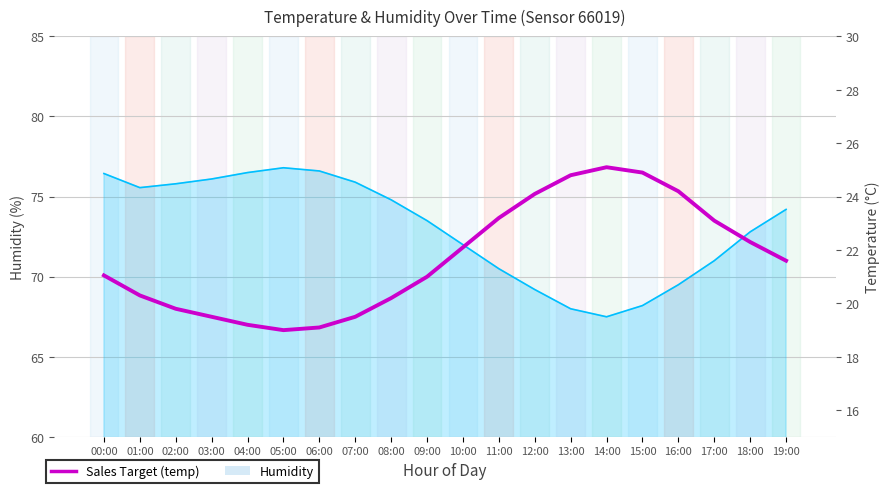

True or false: there are more than 1 points higher than both neighbors.

False